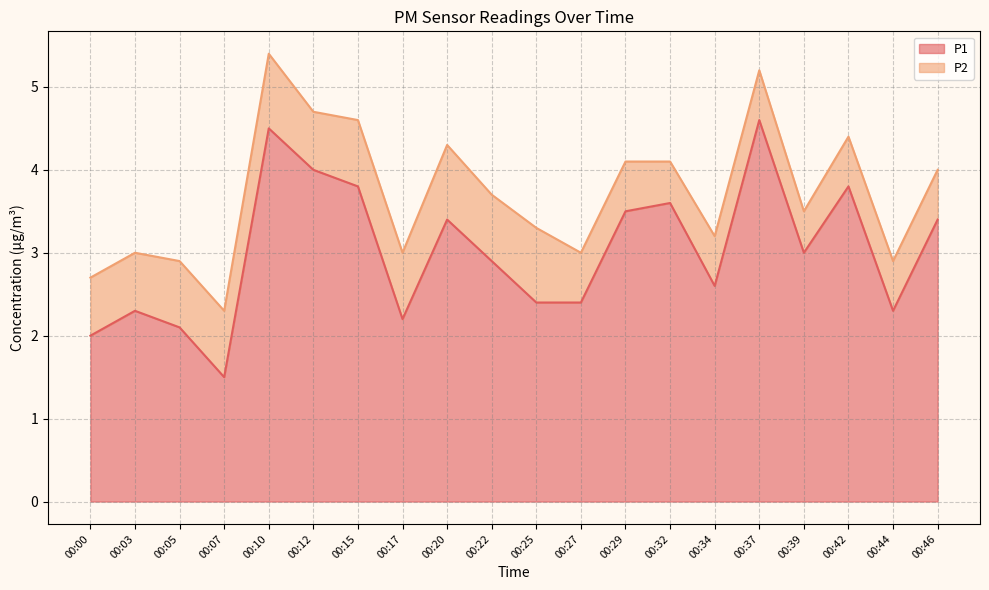

Where is the first local minimum?

00:07